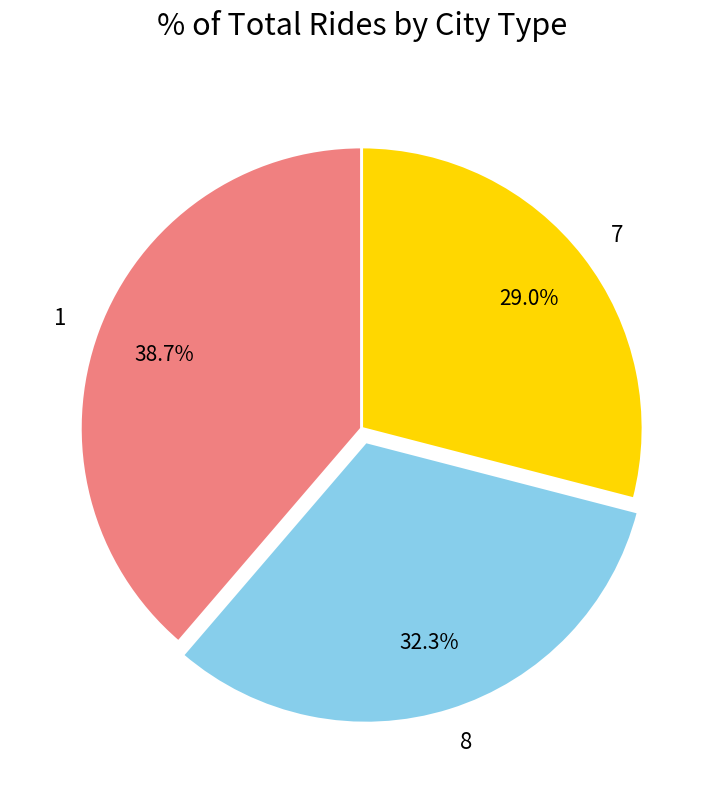

Between 8 and 7, which is larger?

8